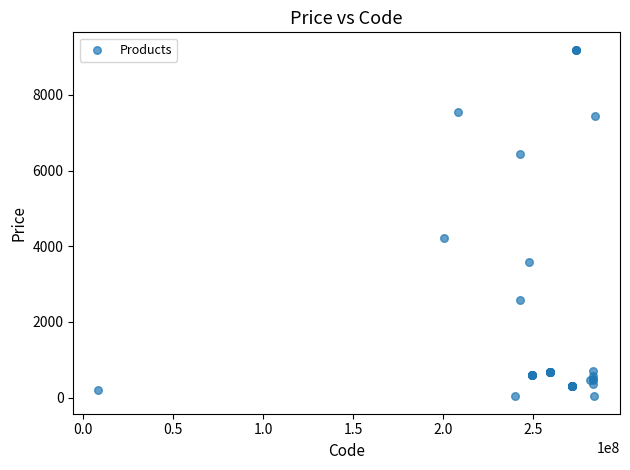

What Y value in the scatter plot is closest to 4613?

4209.5